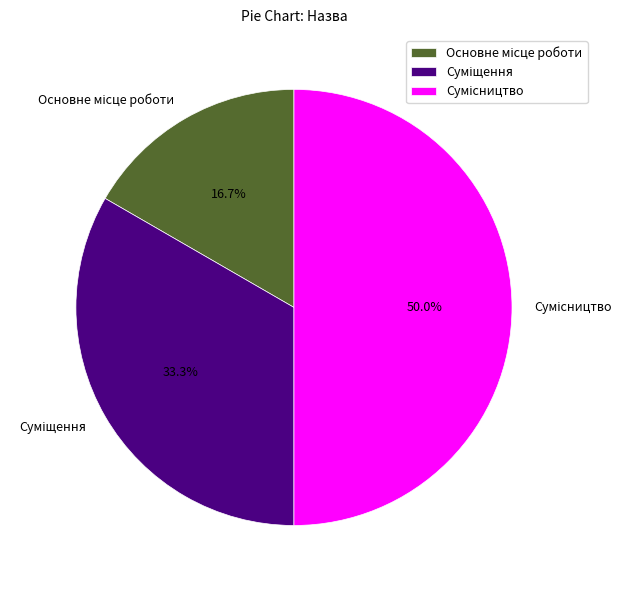

Is Сумісництво the majority of the pie?

No